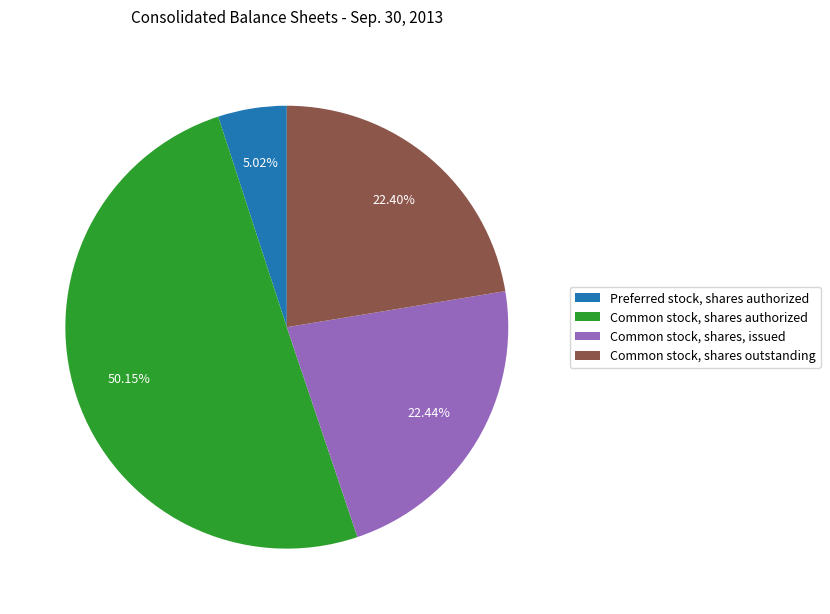

Rank the categories by value from highest to lowest.

Common stock, shares authorized, Common stock, shares, issued, Common stock, shares outstanding, Preferred stock, shares authorized